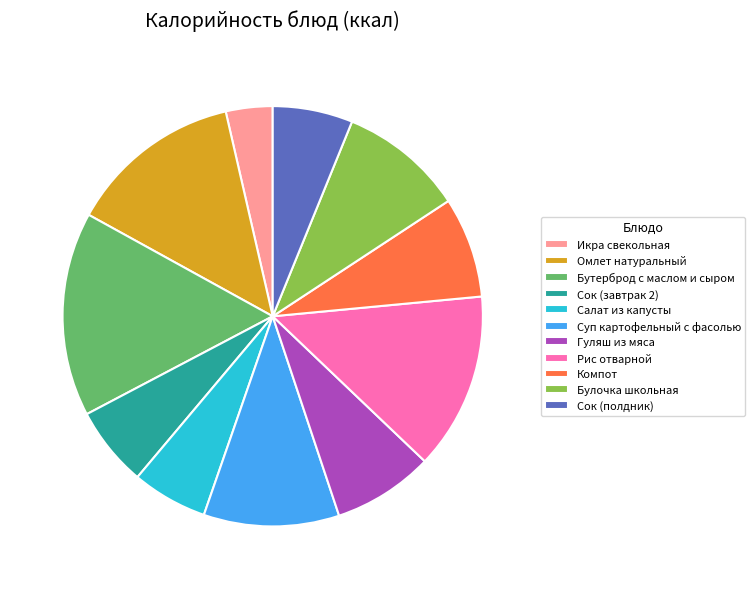

Combined, do Компот and Гуляш из мяса account for over 50%?

No